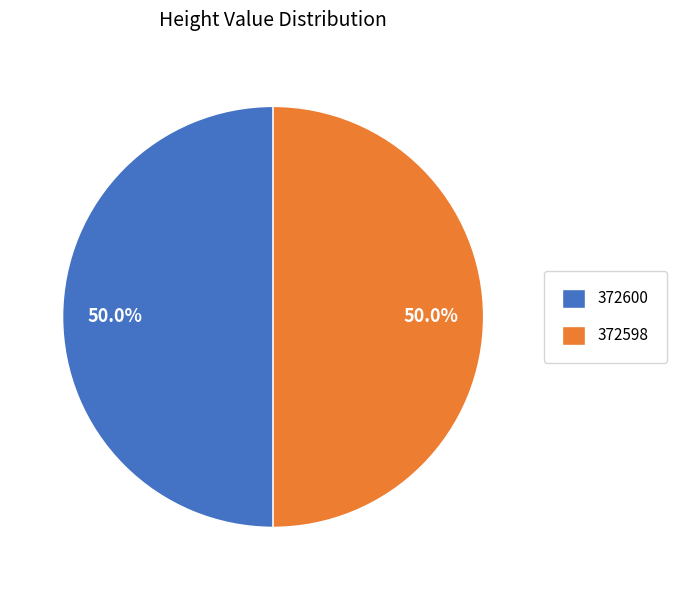

Is it true that 372600 is 50% of the pie?

True